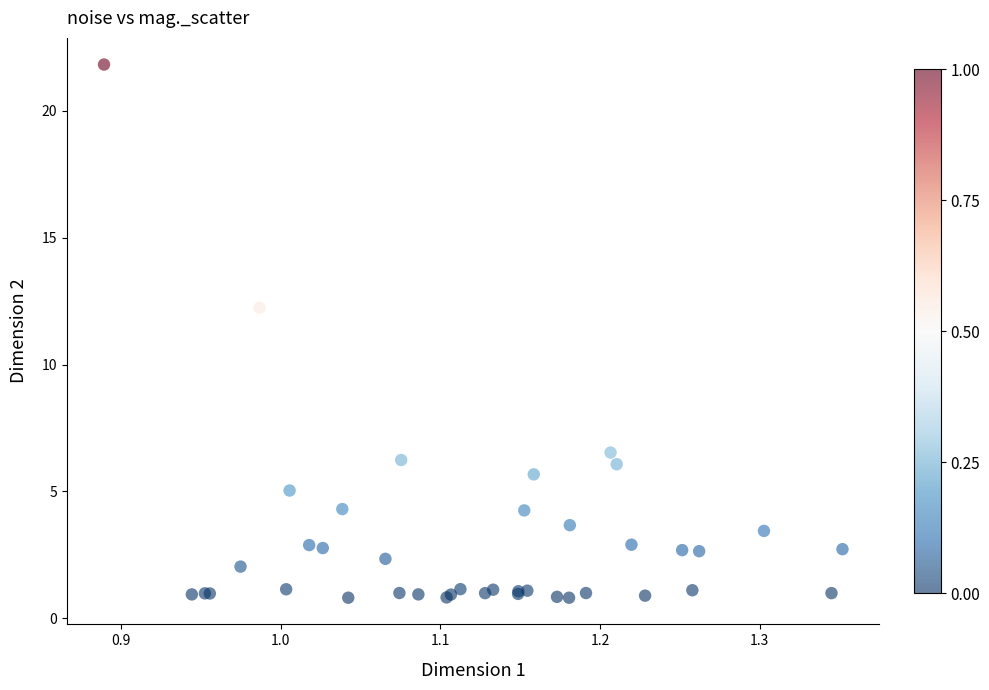

What Y value in the scatter plot is closest to 11?

12.2